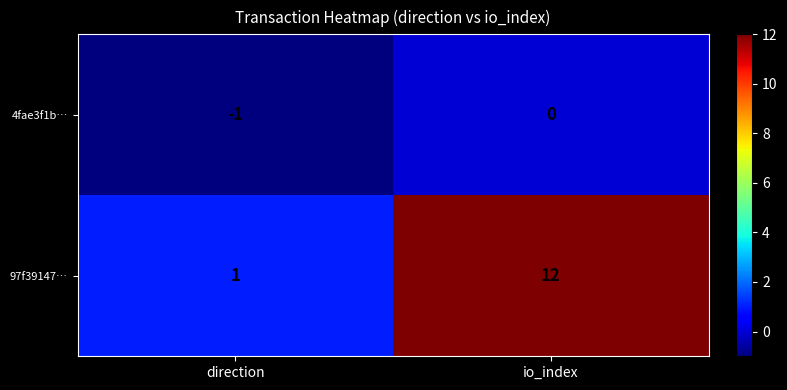

Which series has the largest total across all categories?

97f39147…